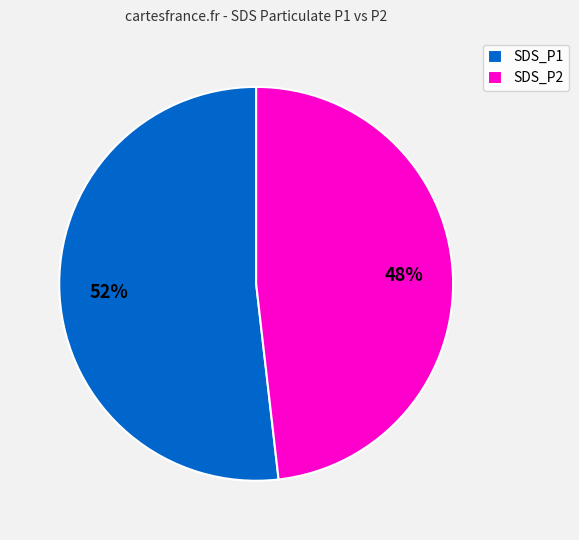

The SDS_P2 slice represents 55% of the pie. True or false?

False